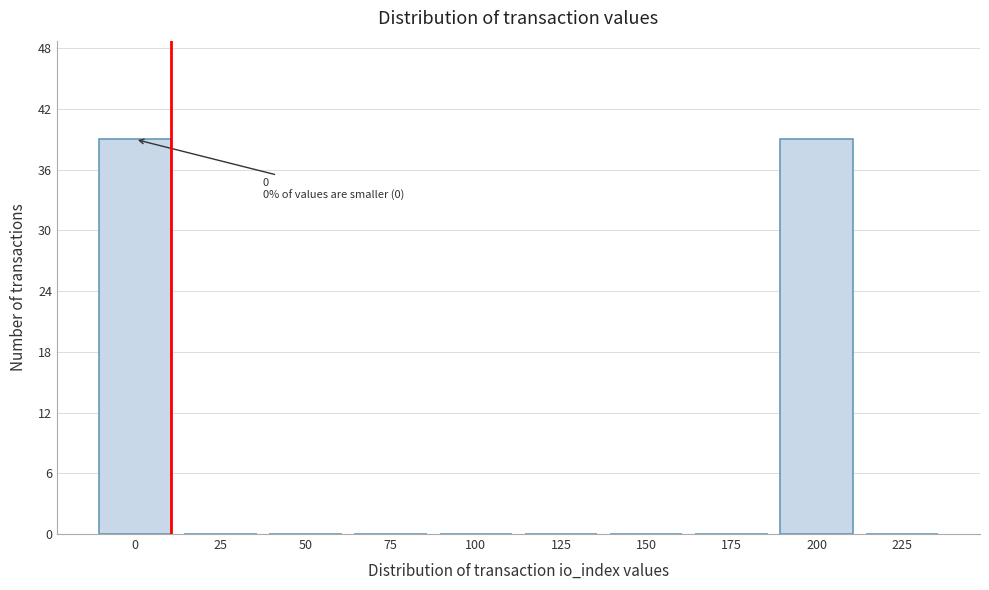

Reading left to right, extract all data points from this chart.

0=39	25=0	50=0	75=0	100=0	125=0	150=0	175=0	200=39	225=0